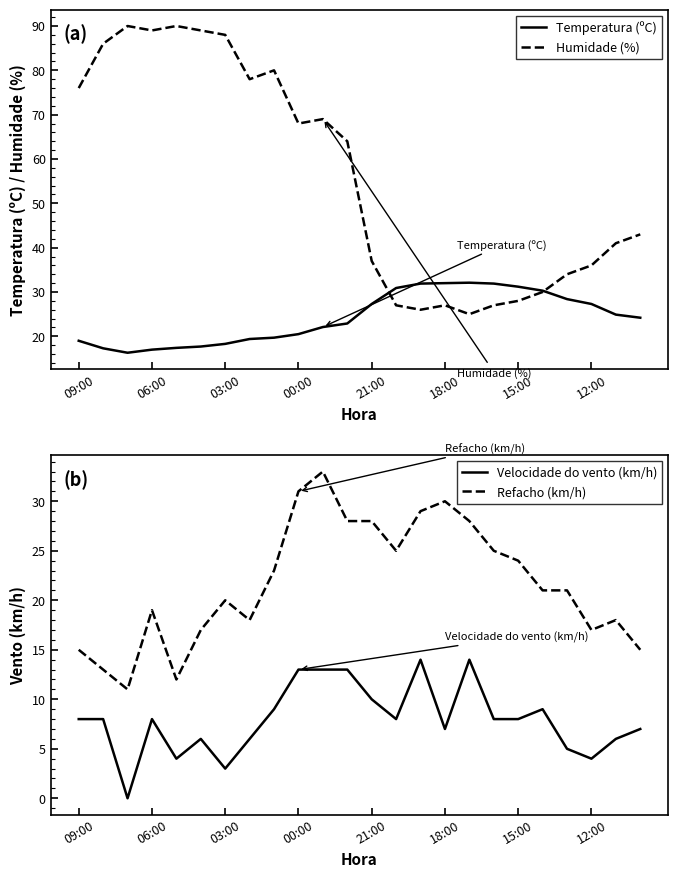

Which series ends up on top after the final intersection of Humidade (%) and Temperatura (ºC)?

Humidade (%)